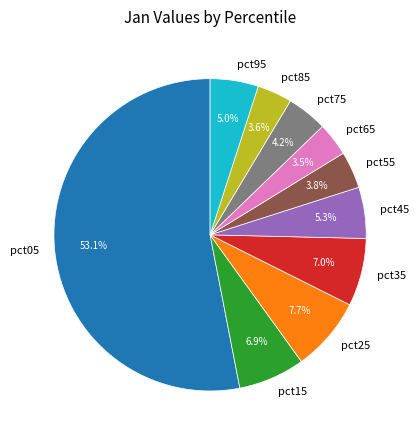

Does pct05 represent more than half of the total?

Yes